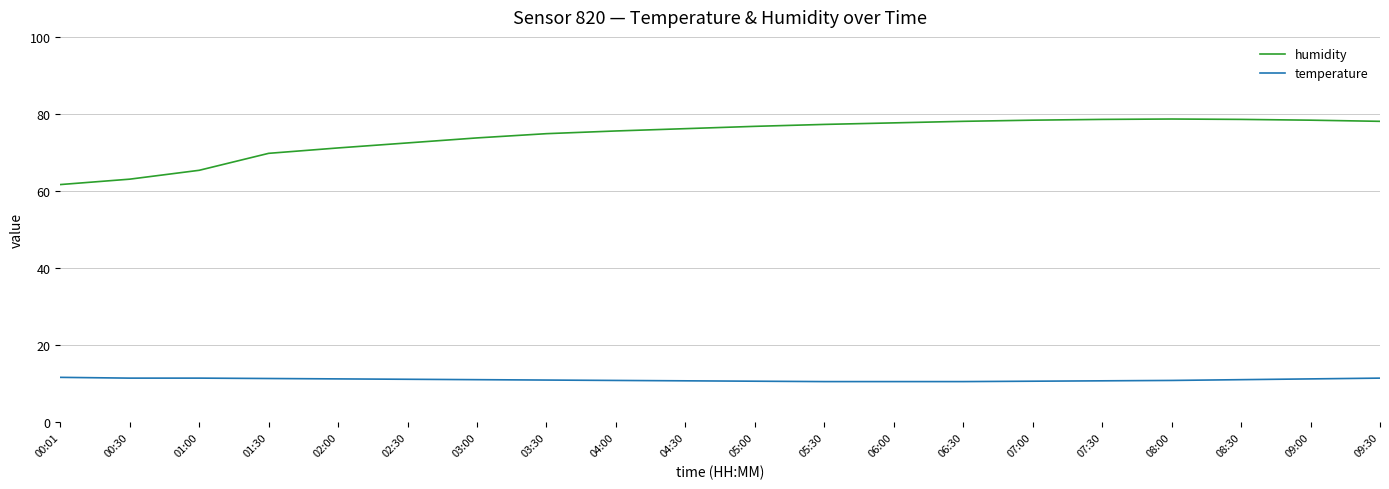

How many series are shown in this chart?

2